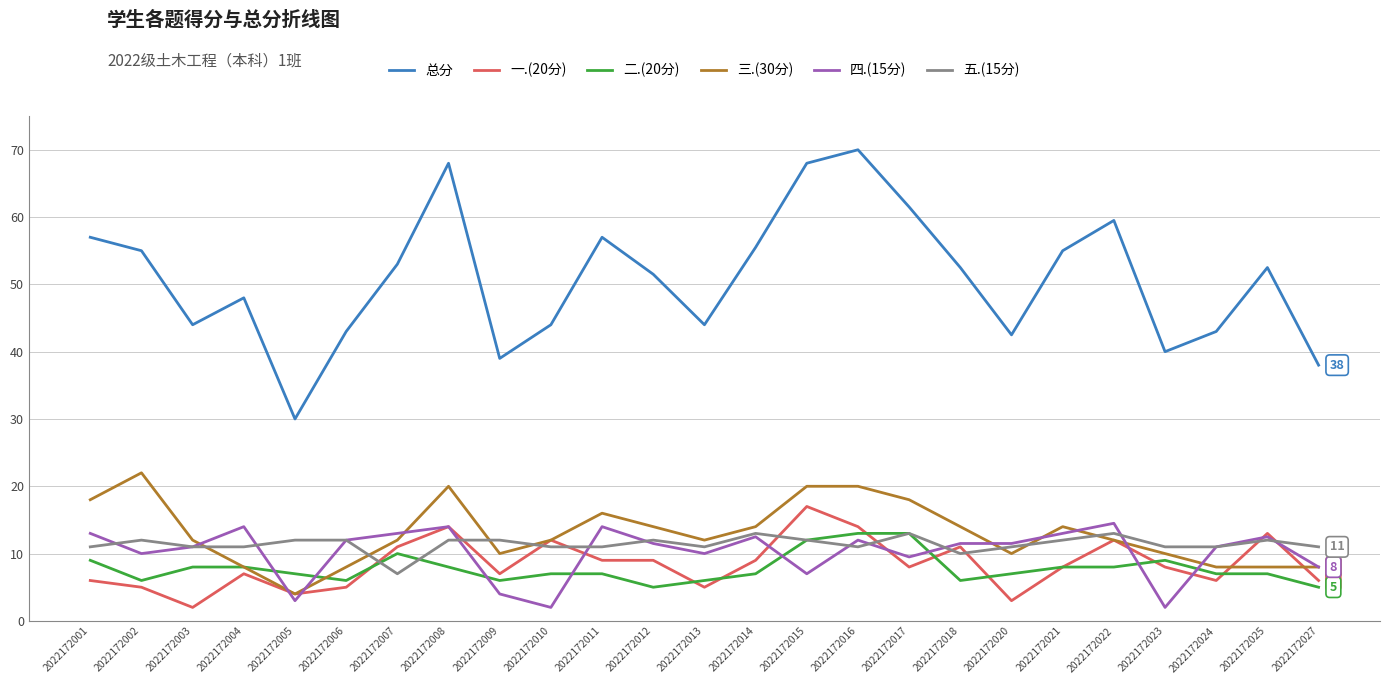

True or false: 总分 and 五.(15分) cross at least once.

False